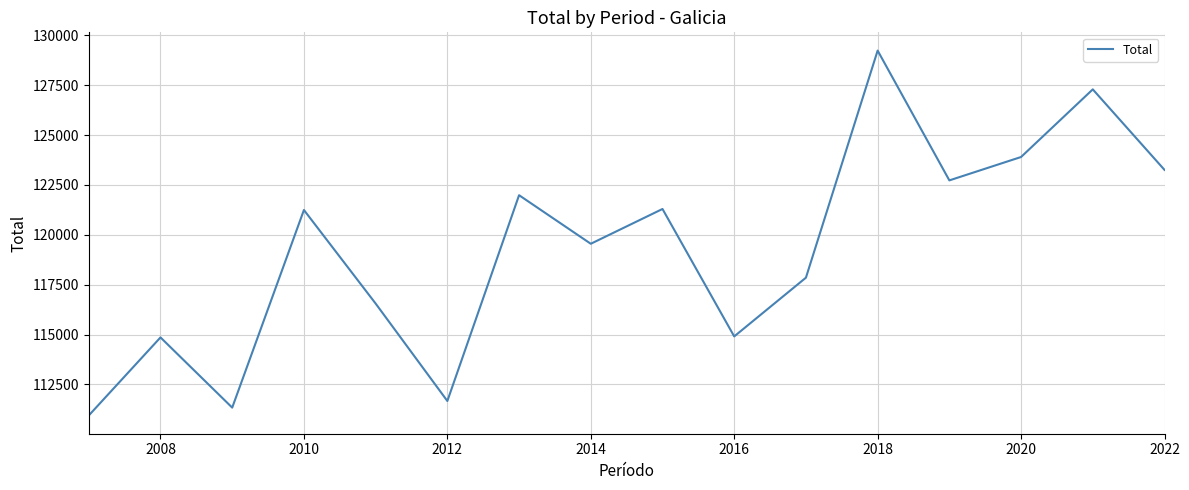

What is the greatest value displayed?

129241